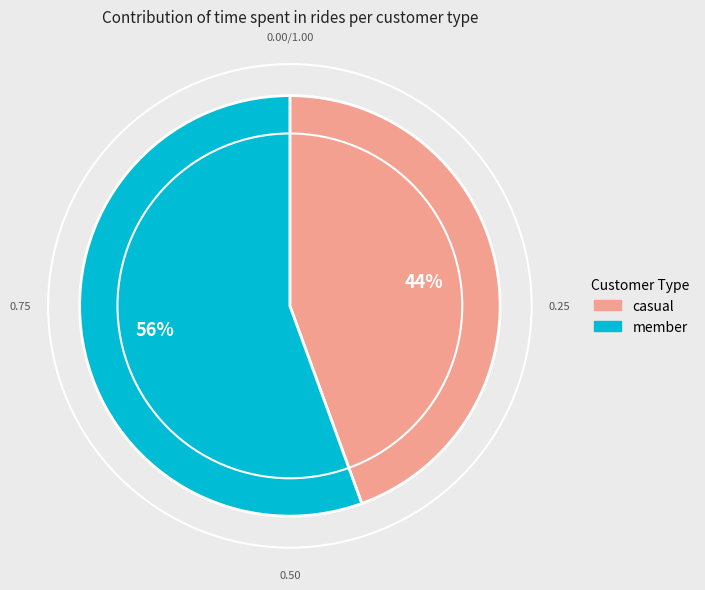

Is there a majority slice in this chart?

Yes